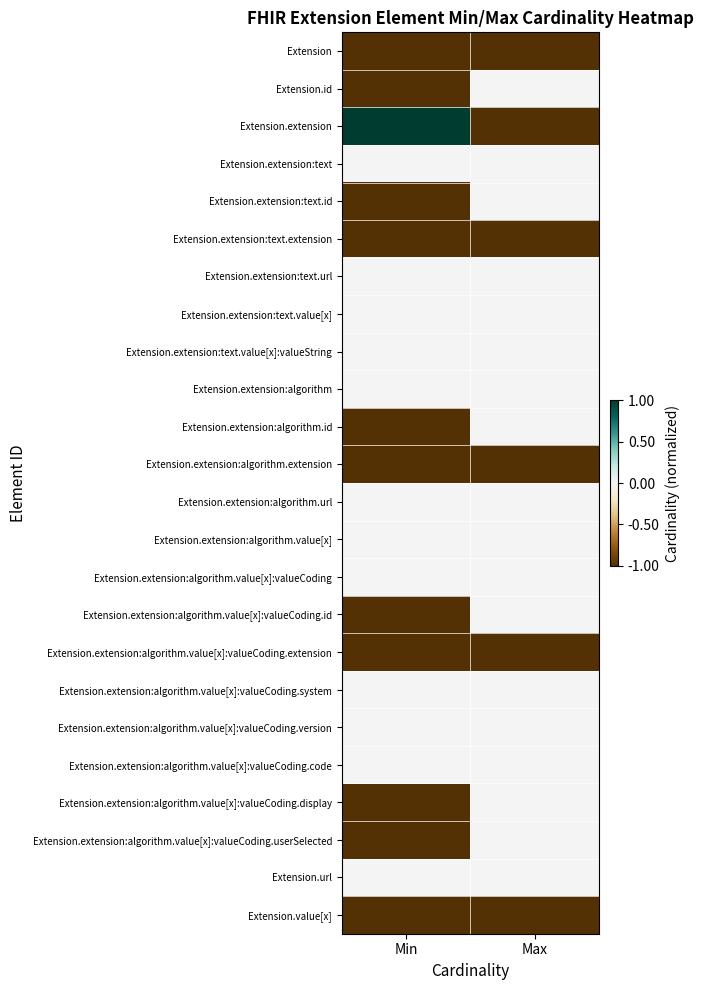

At which category is the sum across all series the highest?

Max